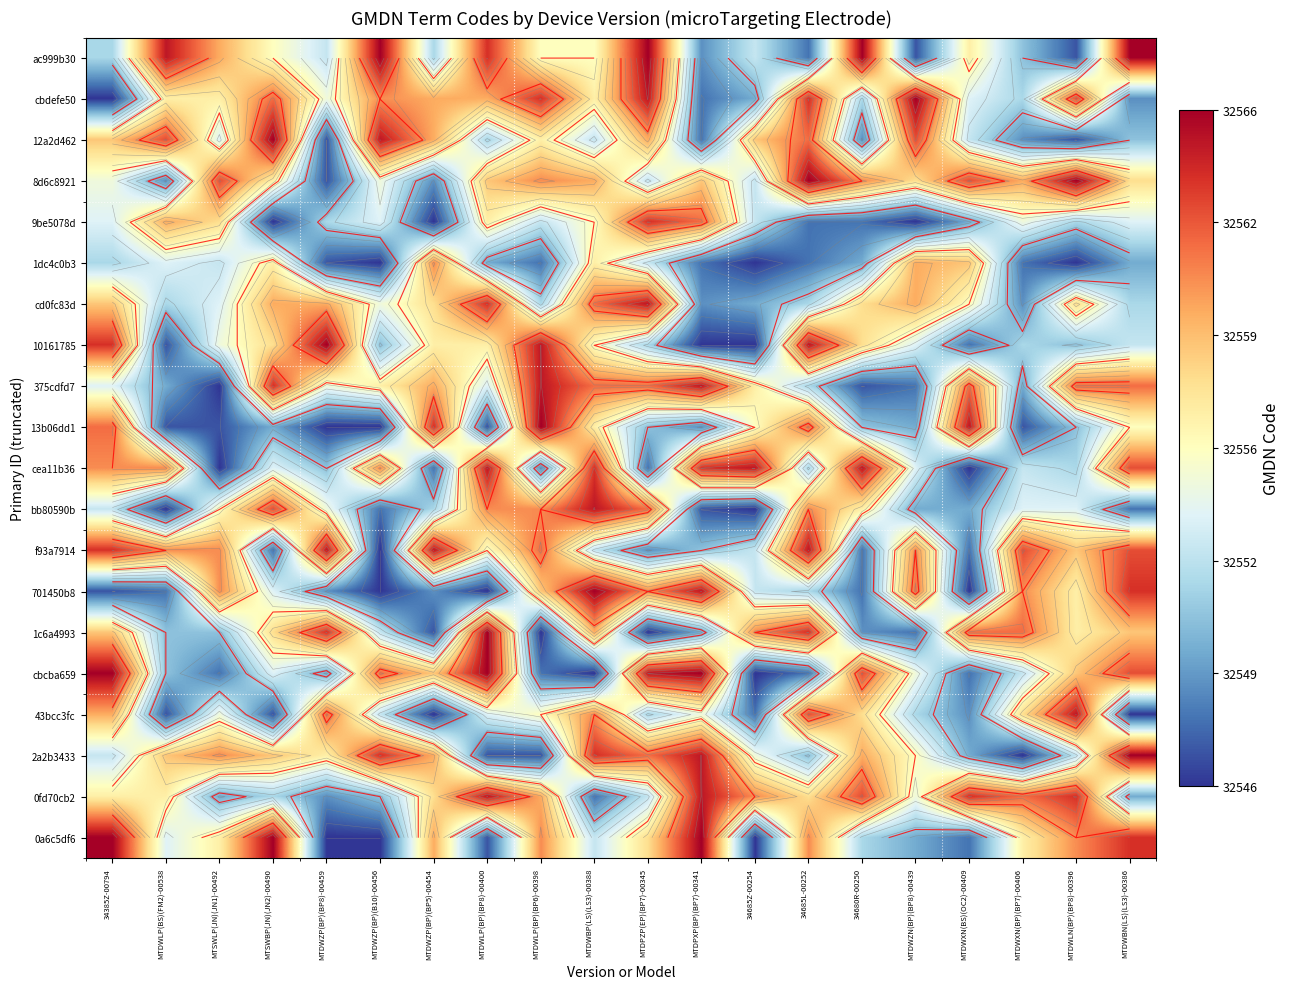

At MTDWZN(BP)(BP8)-00439, list the series in order from smallest to largest.

9be5078d, ac999b30, 375cdfd7, 1c6a4993, 13b06dd1, bb80590b, 0a6c5df6, 43bcc3fc, 10161785, cea11b36, cbcba659, 0fd70cb2, 2a2b3433, 8d6c8921, 1dc4c0b3, cd0fc83d, f93a7914, 701450b8, 12a2d462, cbdefe50